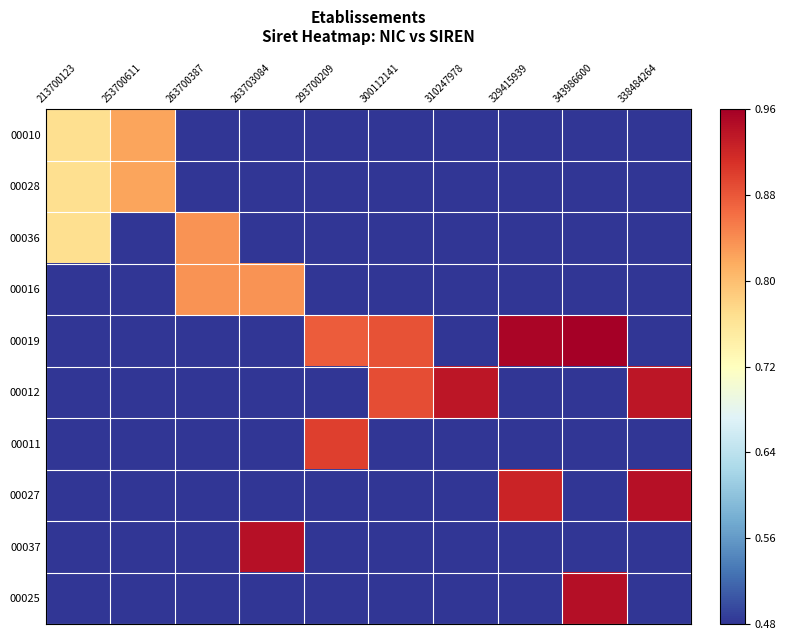

Which series has the largest range (max minus min)?

00019